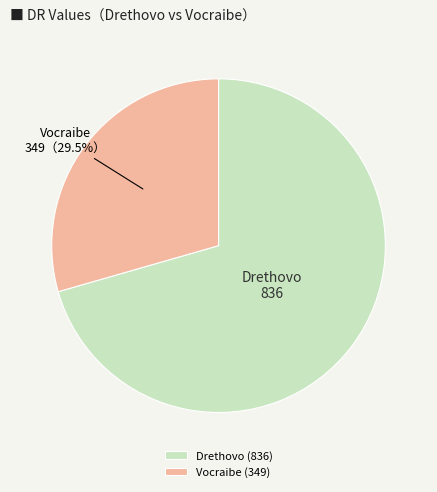

Between Vocraibe and Drethovo, which is larger?

Drethovo